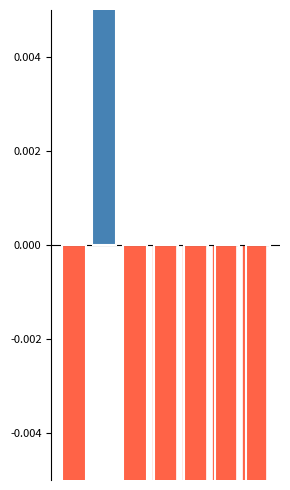

At which label does Por debajo de media reach its peak?

1